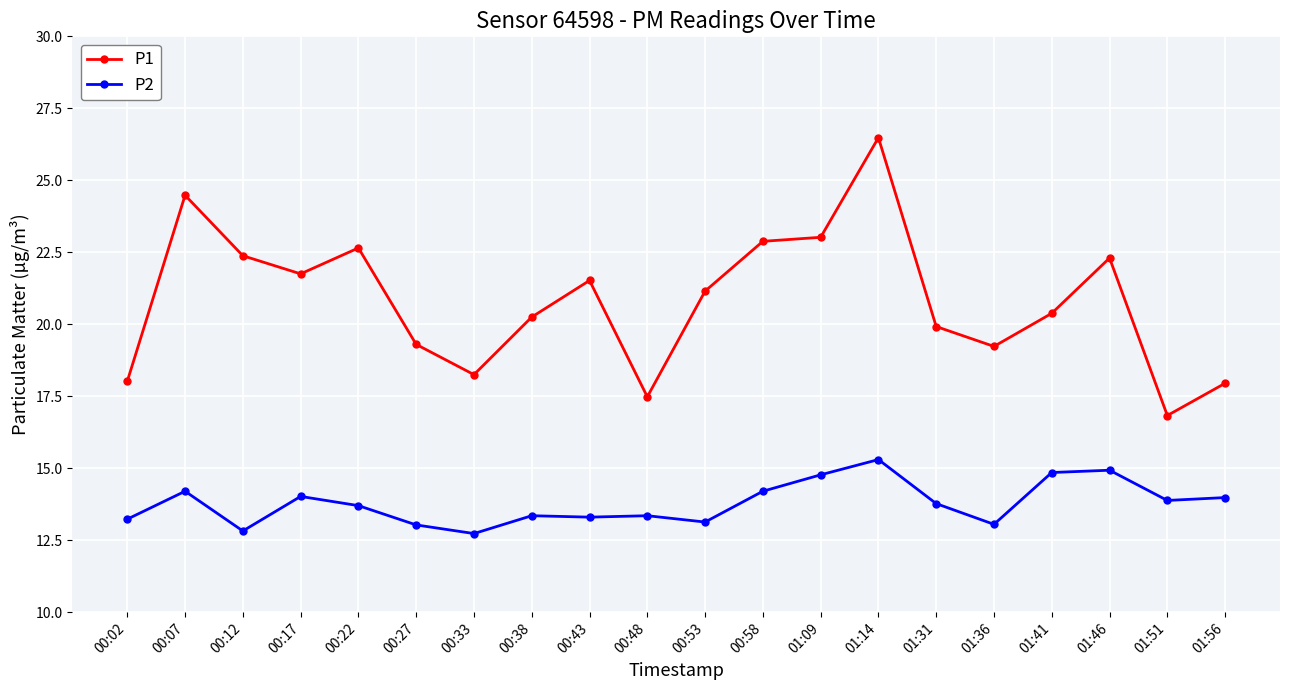

True or false: P2 and P1 intersect in this chart.

False